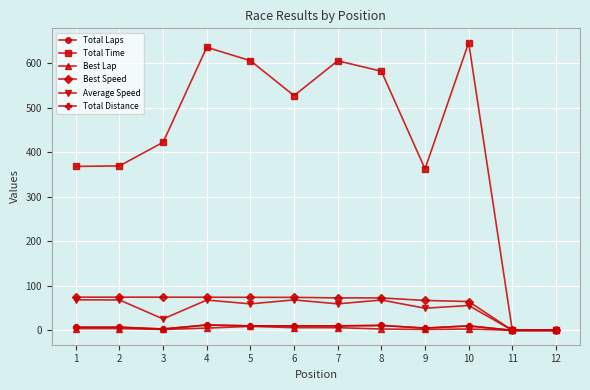

Does the chart have visible grid lines?

Yes